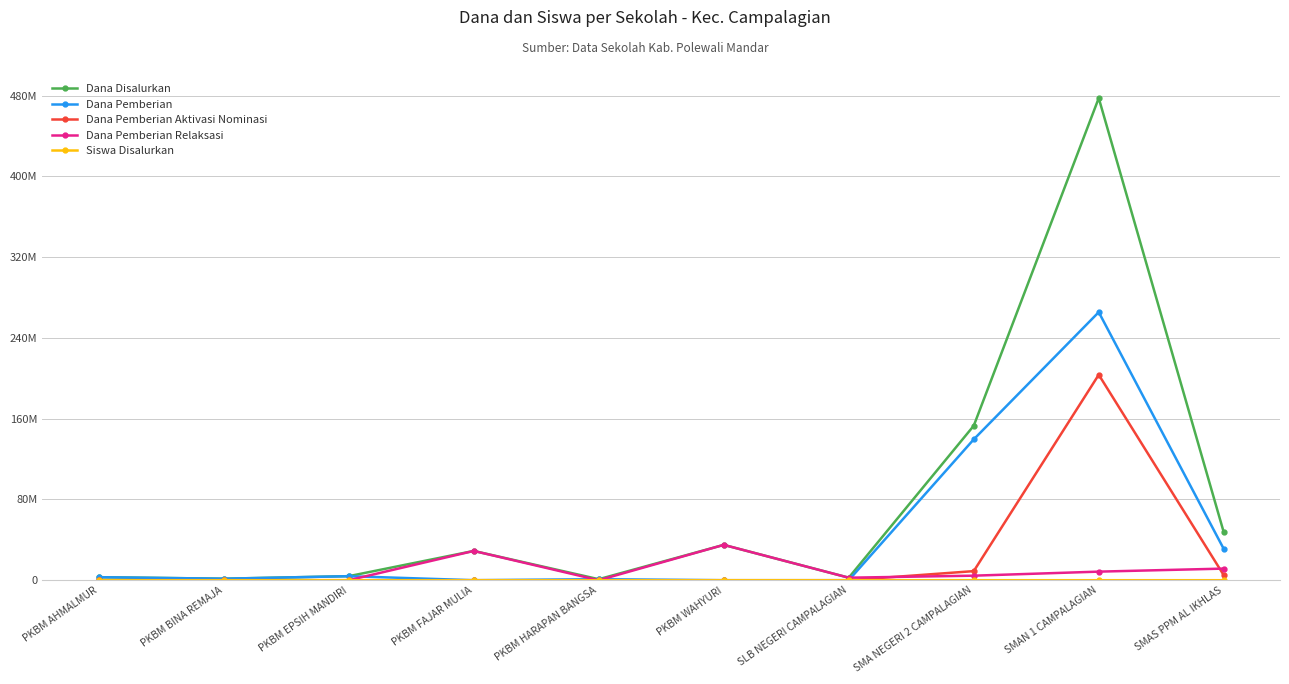

Rank the series by their maximum value, from lowest to highest.

Siswa Disalurkan, Dana Pemberian Relaksasi, Dana Pemberian Aktivasi Nominasi, Dana Pemberian, Dana Disalurkan